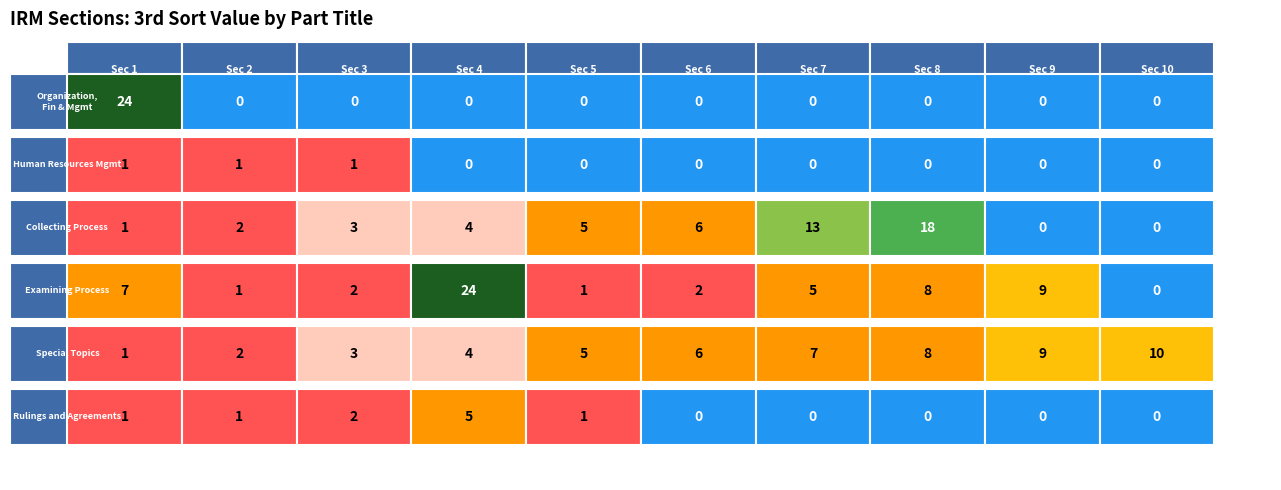

At how many categories does at least one series exceed 5?

7